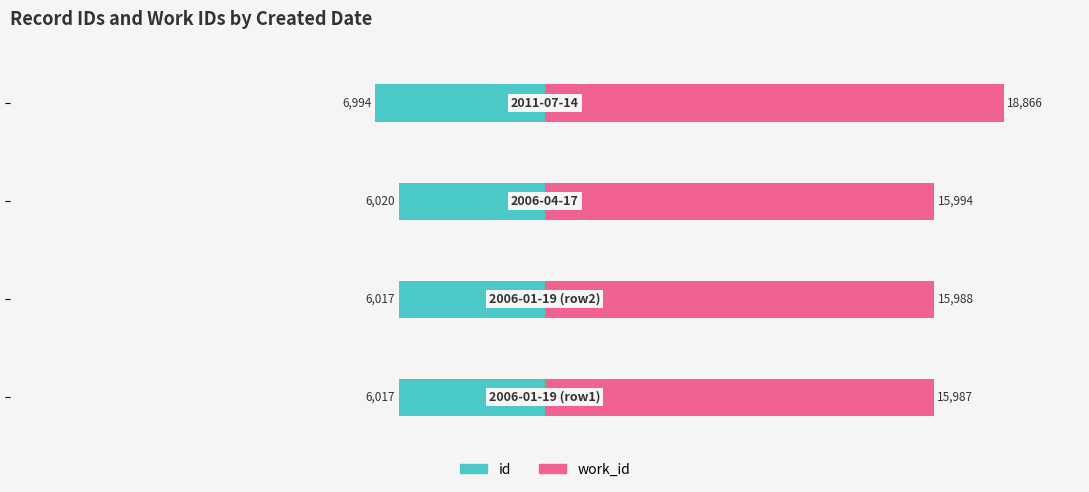

What is the maximum value for work_id?

18866